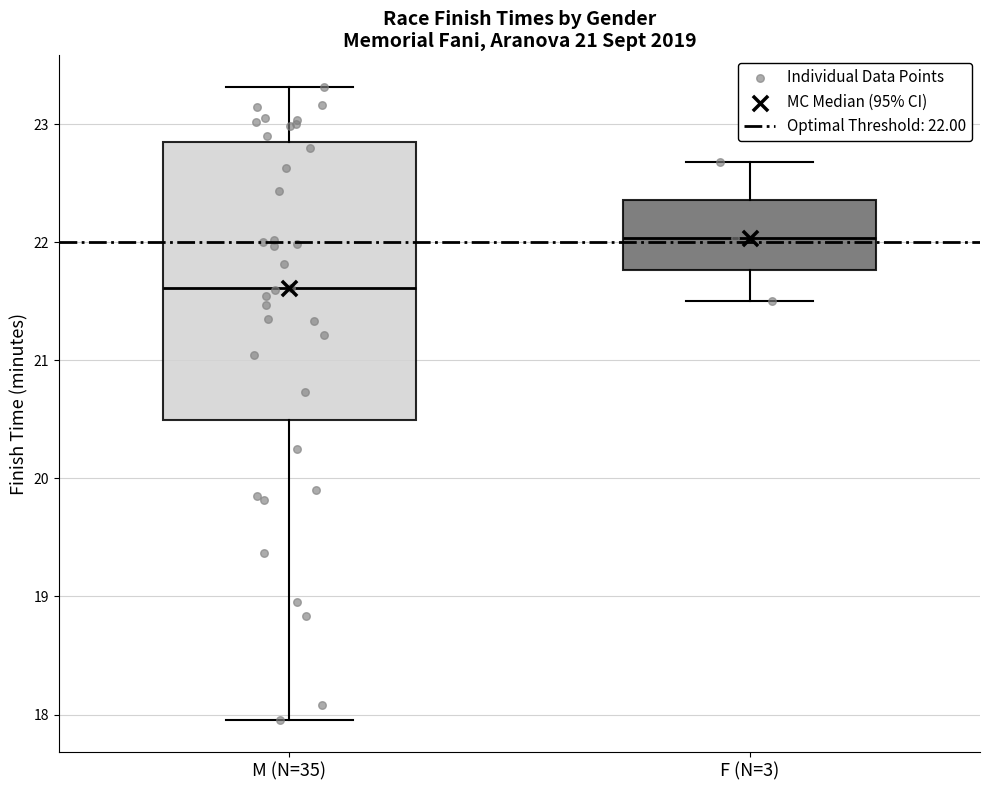

Which box has the highest median line?

F (N=3)